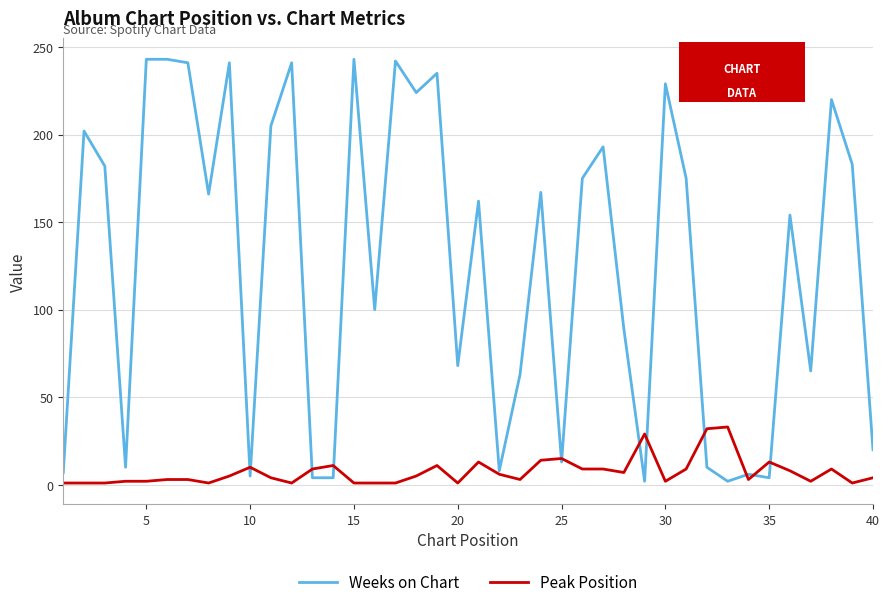

Which series has the largest total across all categories?

Weeks on Chart